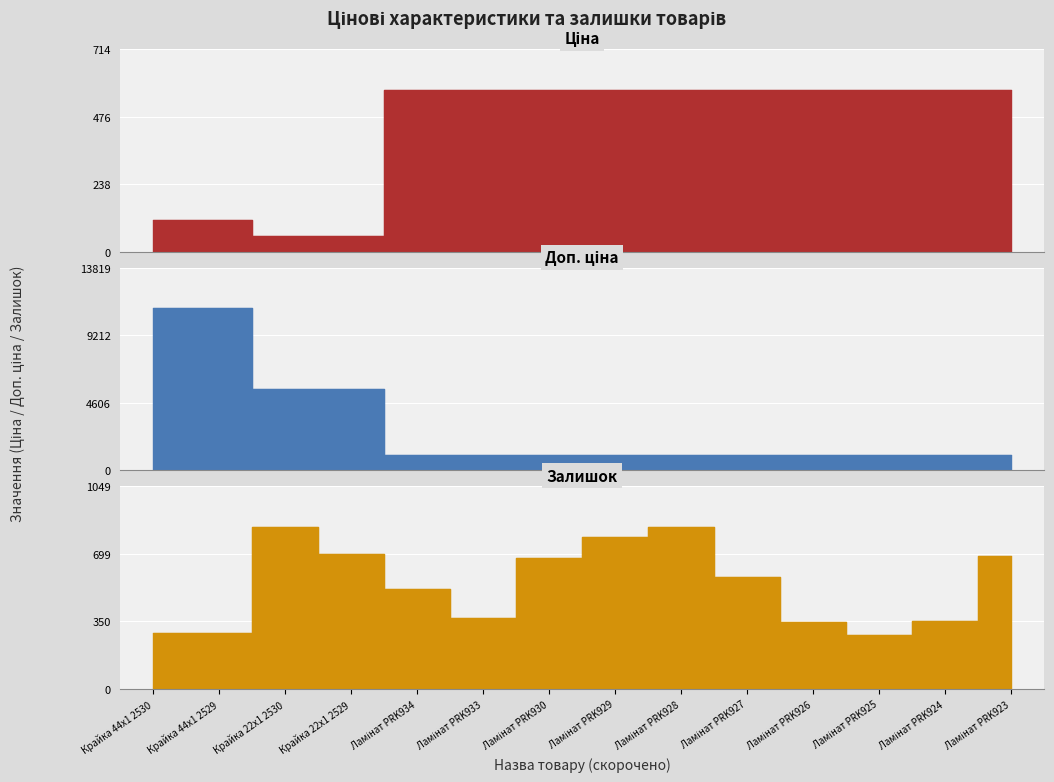

Is it true that Ціна equals 571.6 at Ламінат PRK924?

True